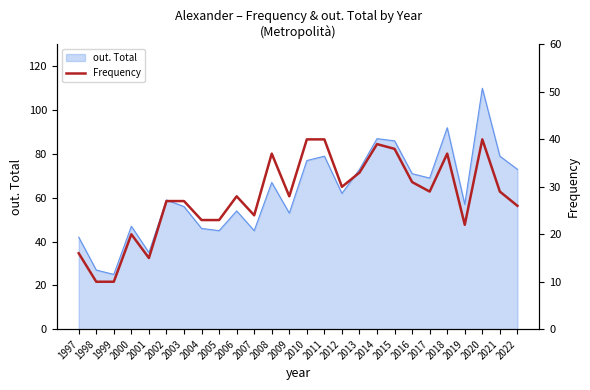

Rank the categories by value from highest to lowest.

2010, 2011, 2020, 2014, 2015, 2008, 2018, 2013, 2016, 2012, 2017, 2021, 2006, 2009, 2002, 2003, 2022, 2007, 2004, 2005, 2019, 2000, 1997, 2001, 1998, 1999